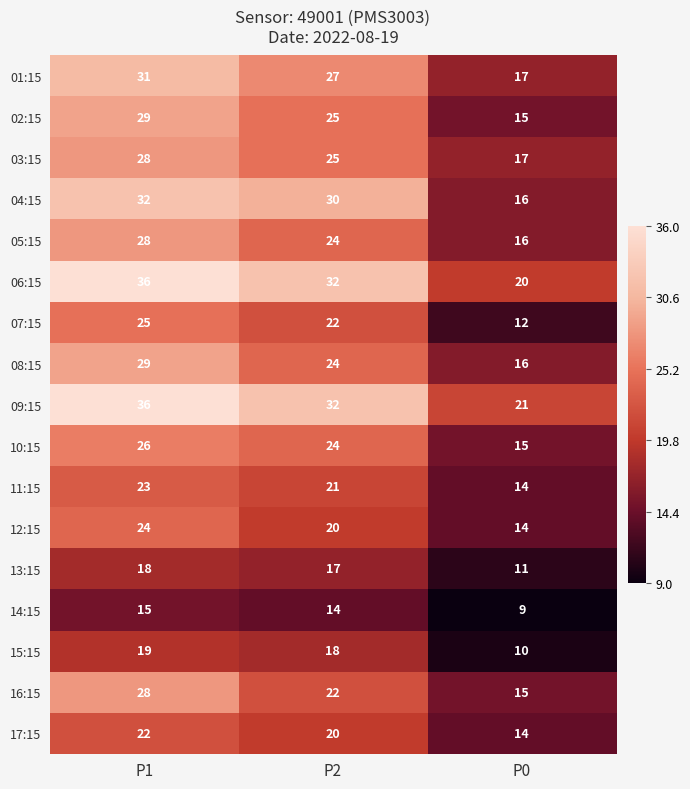

How many series are shown in this chart?

17